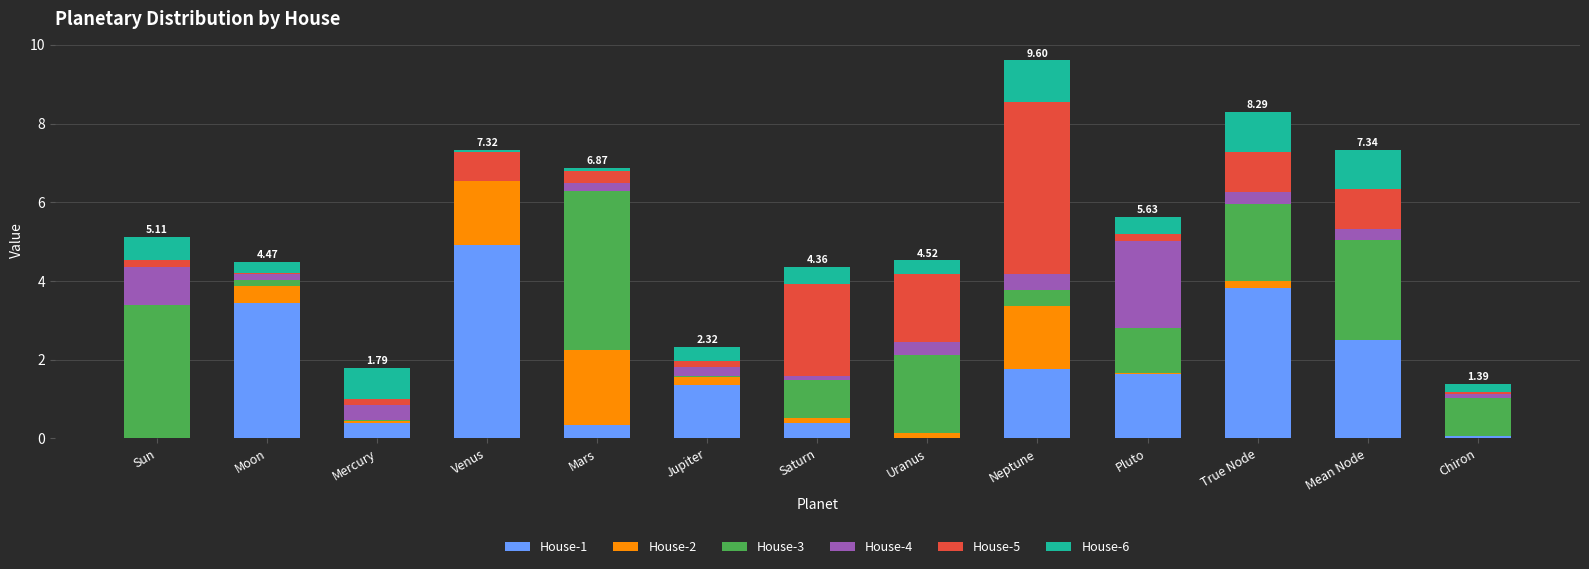

Count the number of data series in this chart.

6